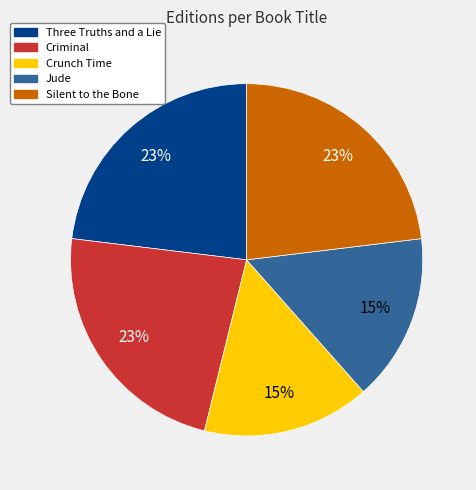

Does Criminal represent more than half of the total?

No